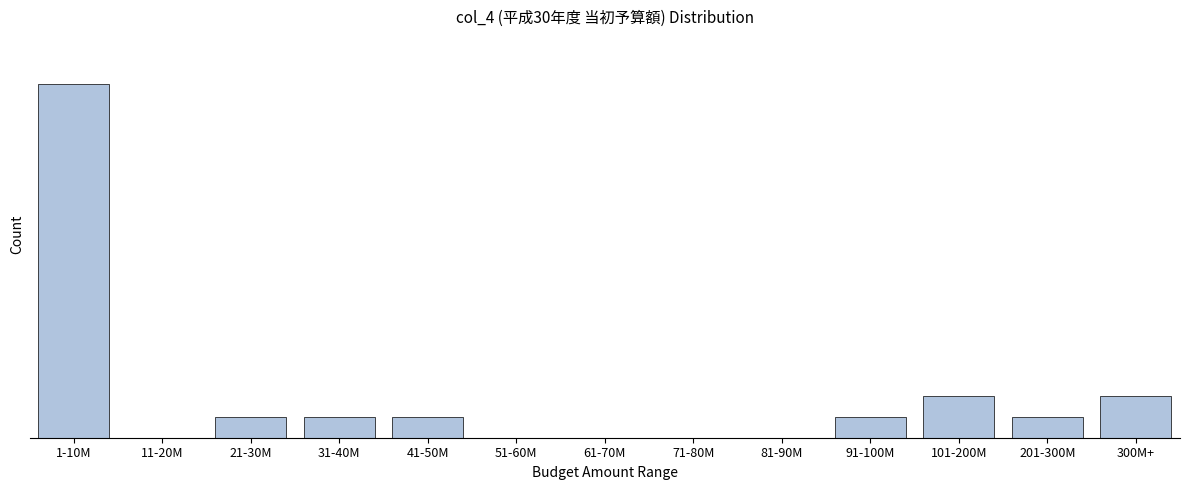

Are the bars horizontal?

No